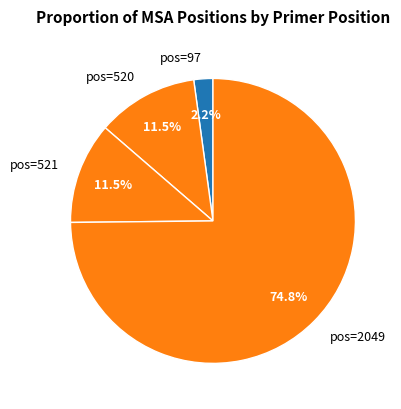

Is pos=2049 the majority of the pie?

Yes